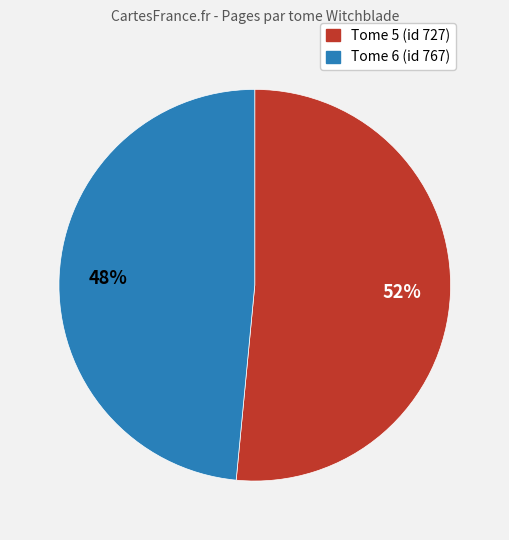

To the nearest percent, what is the average slice percentage?

50%